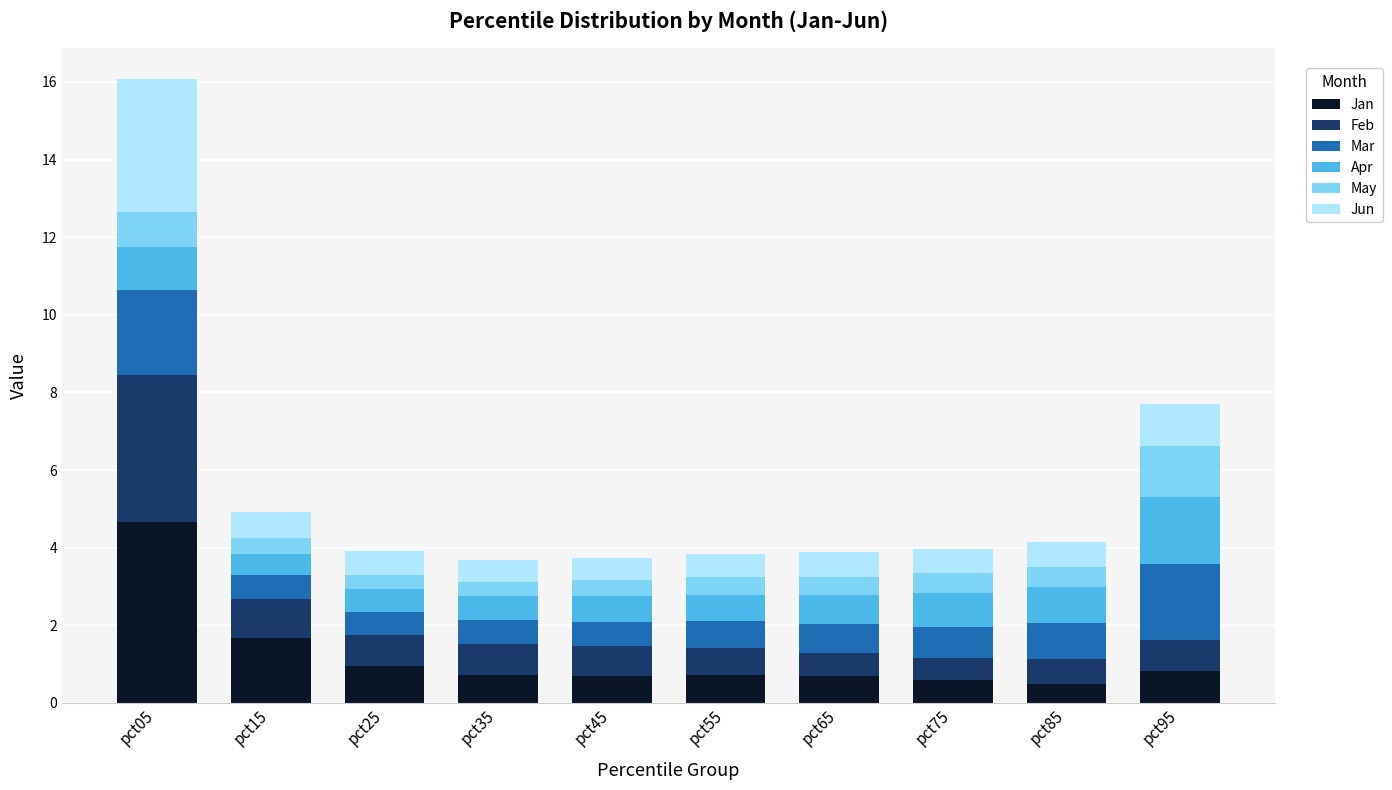

The value of Jan at pct65 is 0.7. True or false?

True